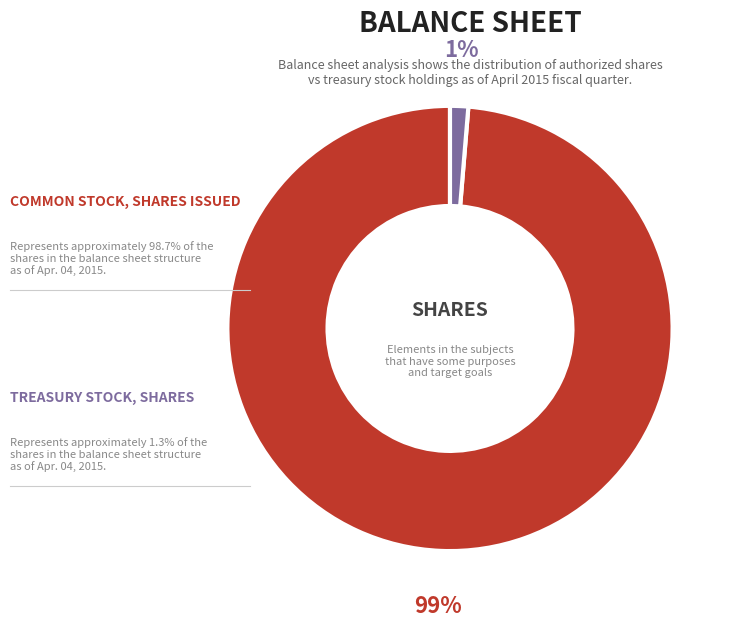

Is there a majority slice in this chart?

Yes